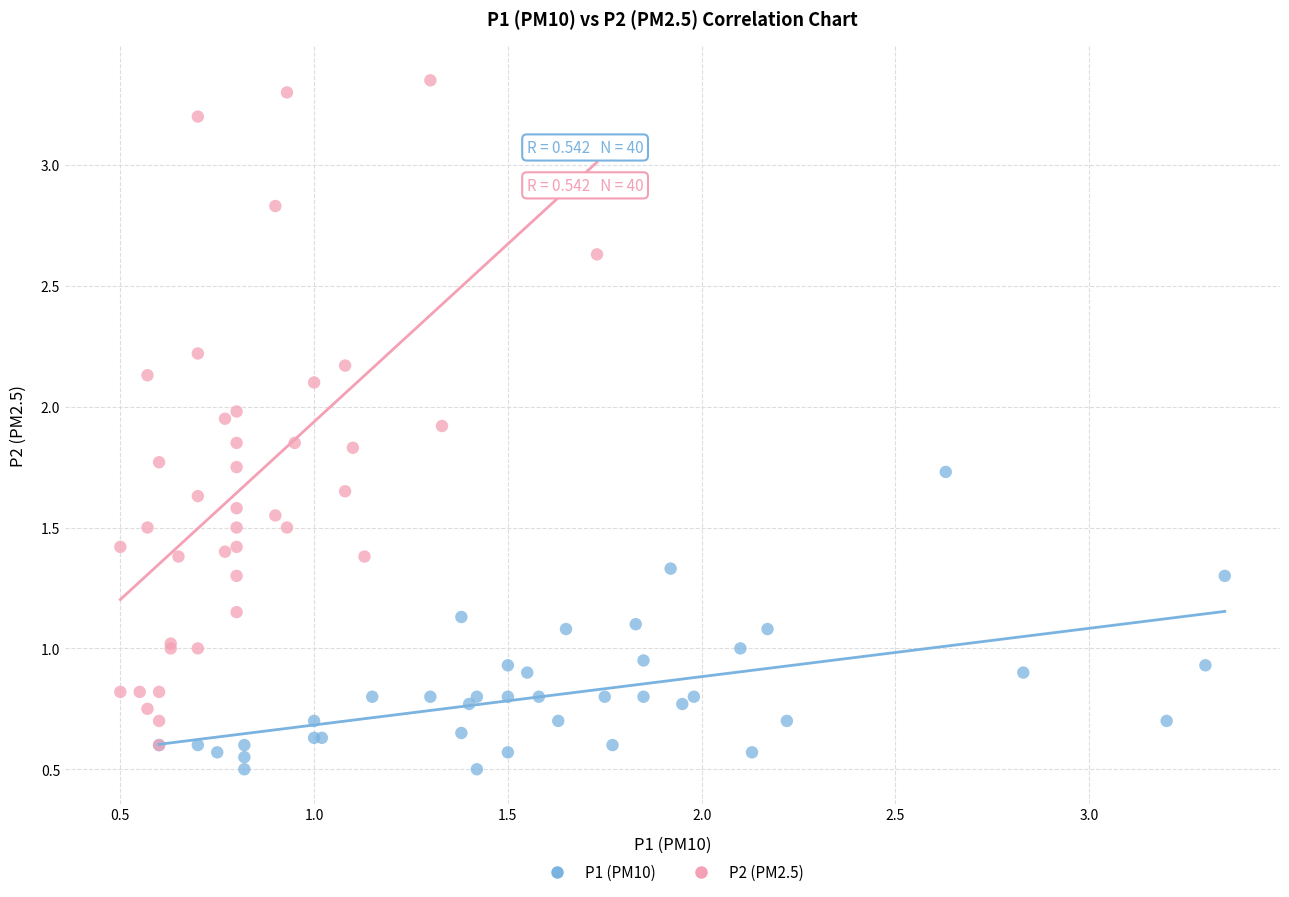

Which series contains the highest Y value?

P2 (PM2.5)